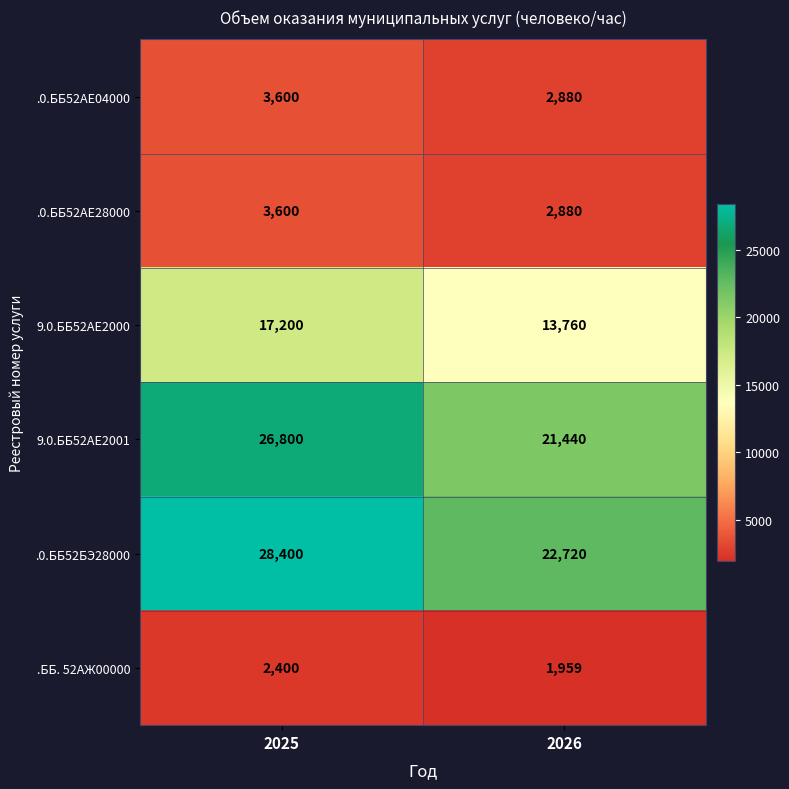

Which series changed the most between 2025 and 2026?

.0.ББ52БЭ28000